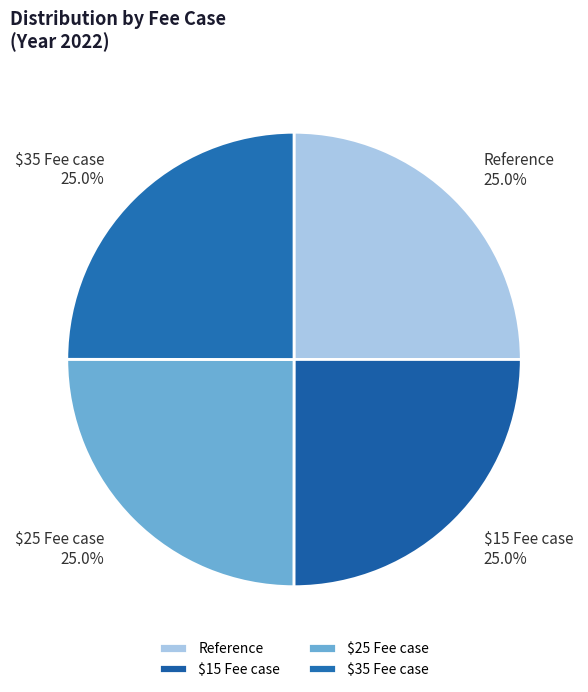

To the nearest percent, what portion does Reference represent?

25%